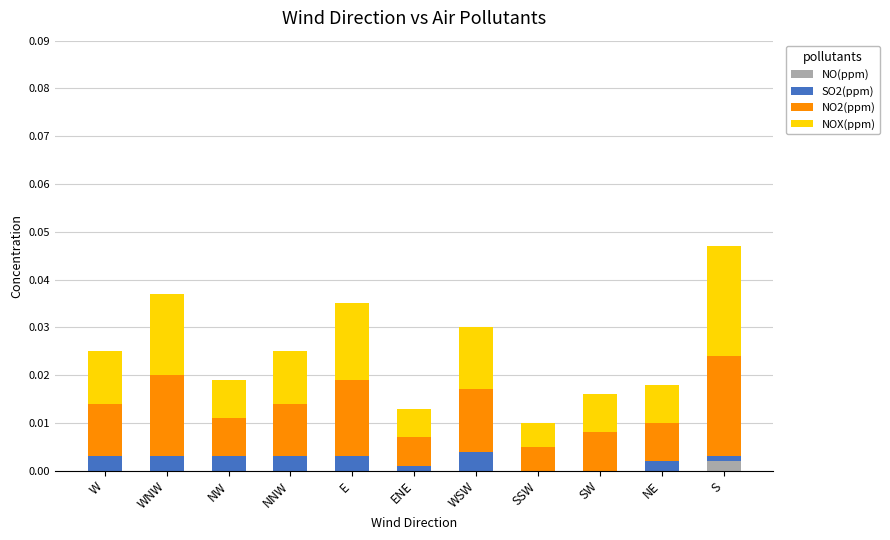

At which label does NO(ppm) reach its peak?

S